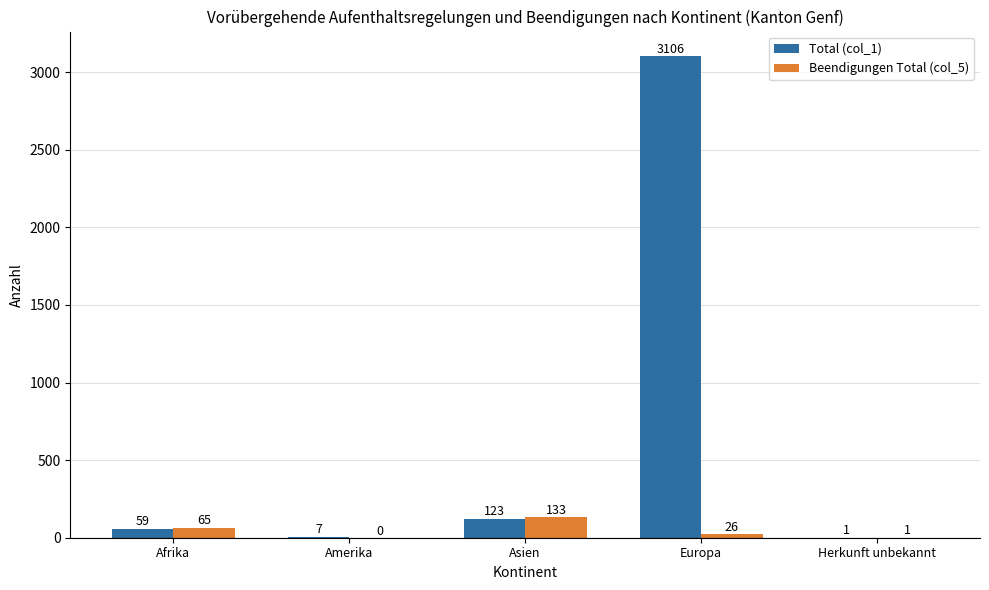

How many categories are shown in the chart?

5